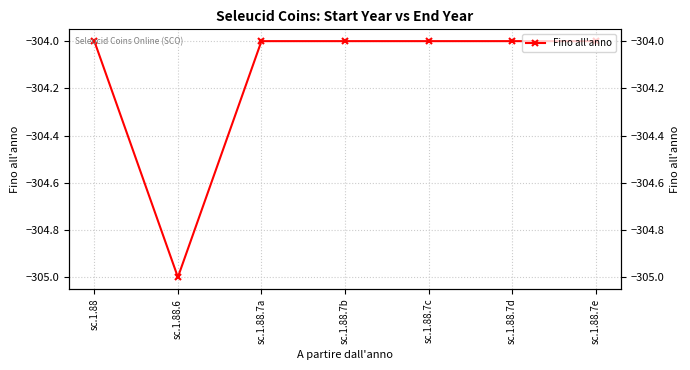

How many categories are shown in the chart?

7